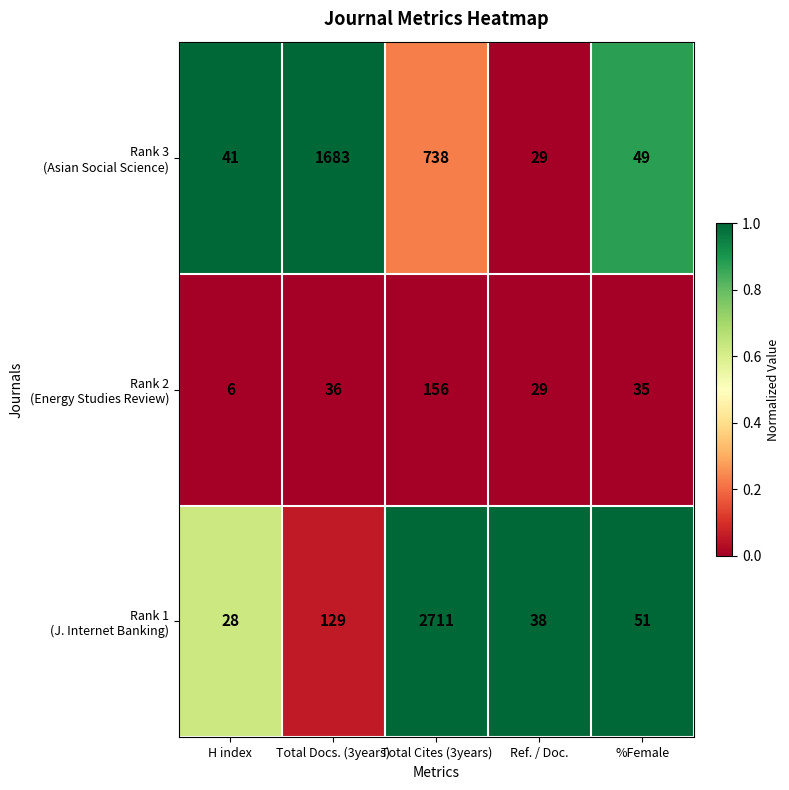

At which category does the chart reach its minimum across all series?

H index